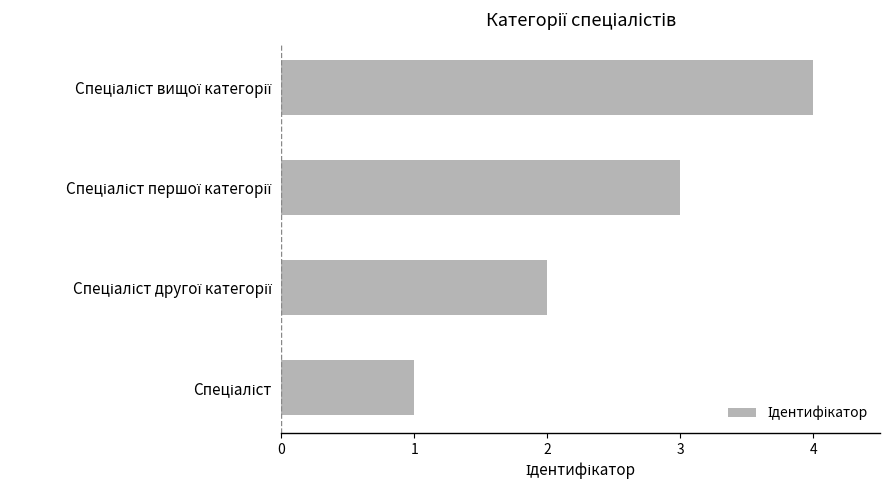

What is the greatest value displayed?

4